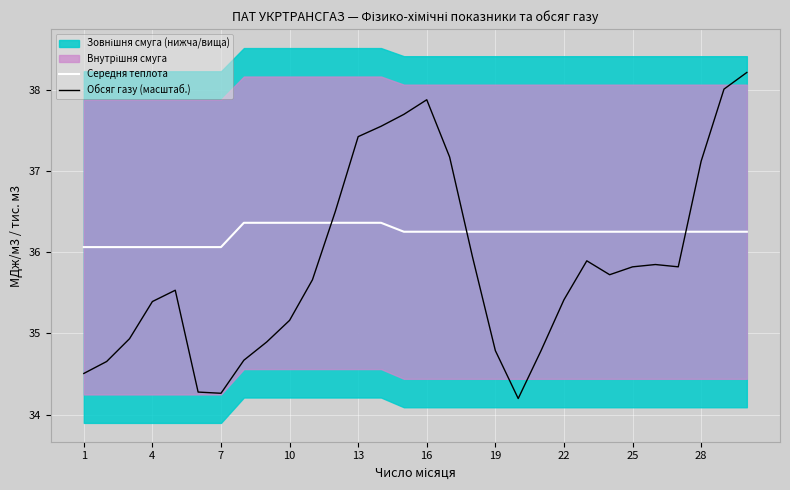

What is the minimum value for Середня теплота?

36.1